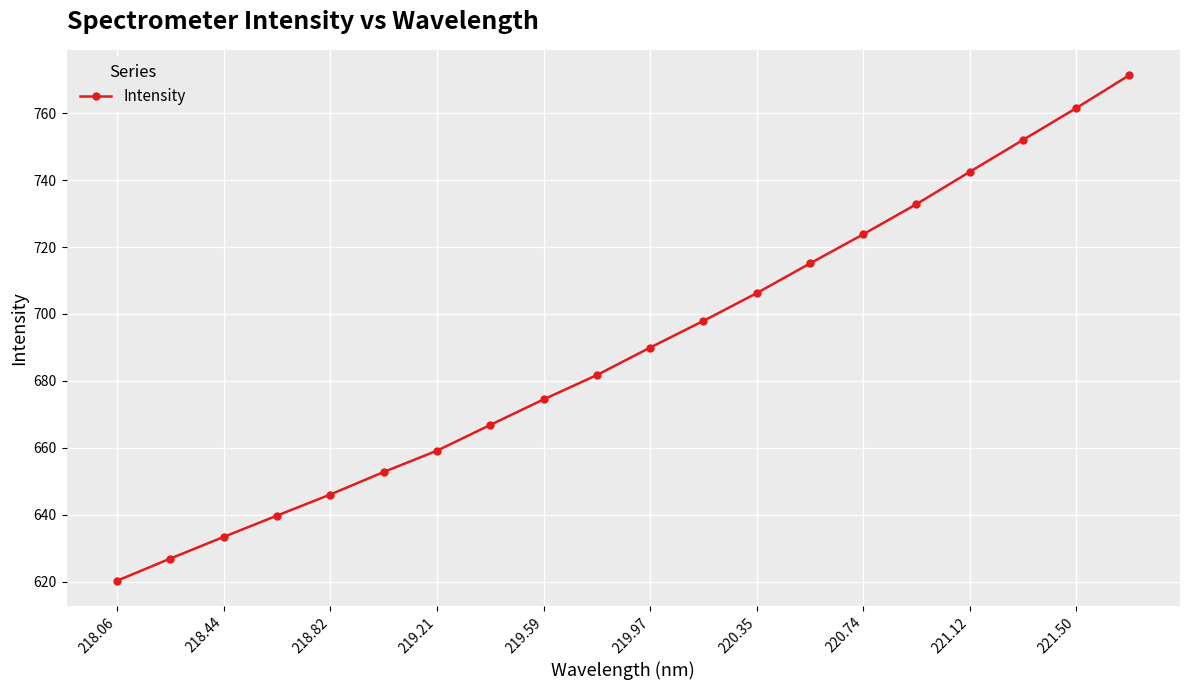

Reading left to right, what are all the values shown in this chart?

620.3	626.9	633.4	639.7	646.0	652.8	659.1	666.8	674.5	681.7	690.0	697.9	706.2	715.1	723.8	732.8	742.5	752.0	761.5	771.4